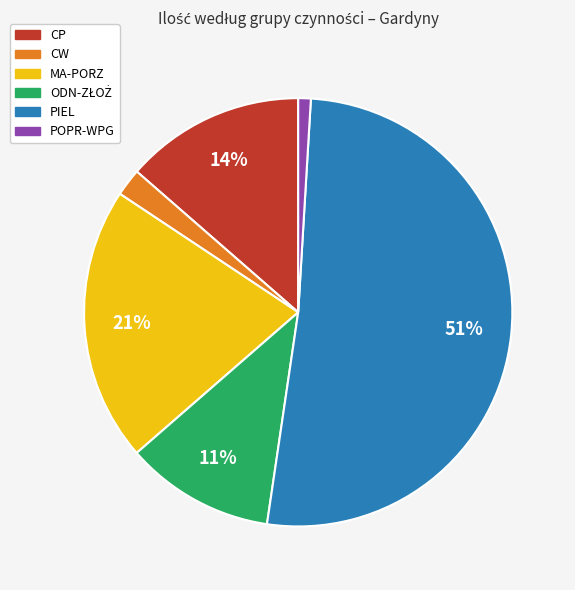

Which category accounts for the majority?

PIEL